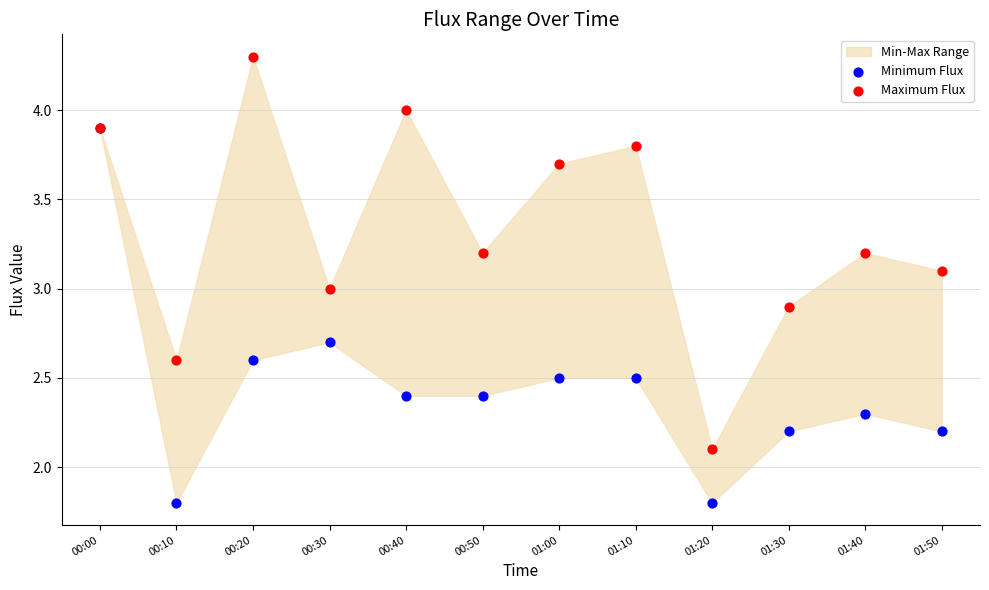

In the Minimum Flux series, what Y value is closest to 2?

1.8